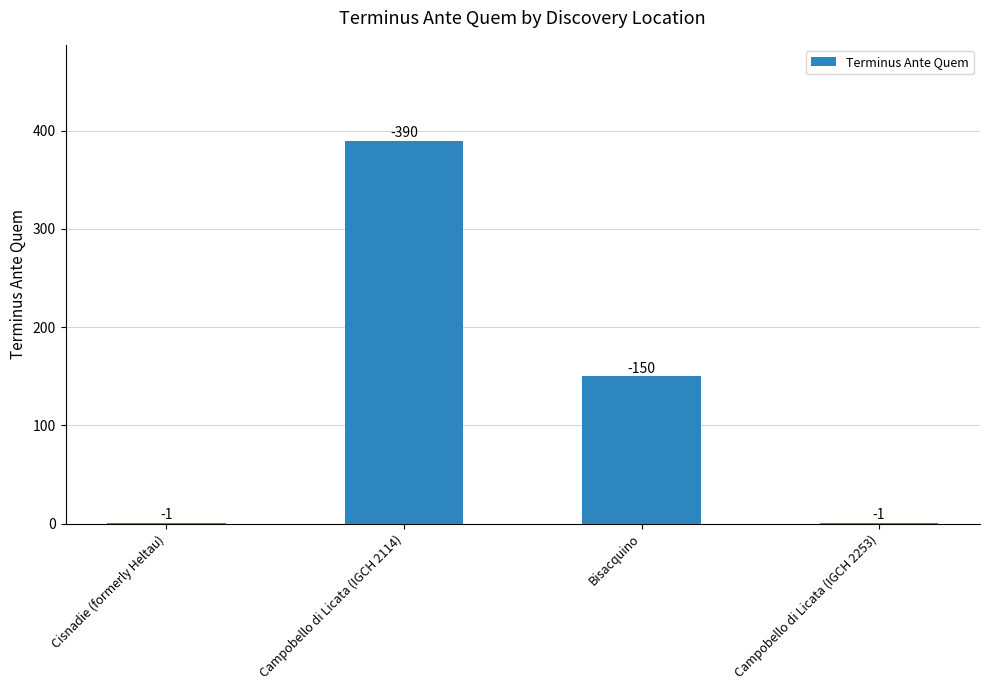

What is the approximate value at Bisacquino?

150